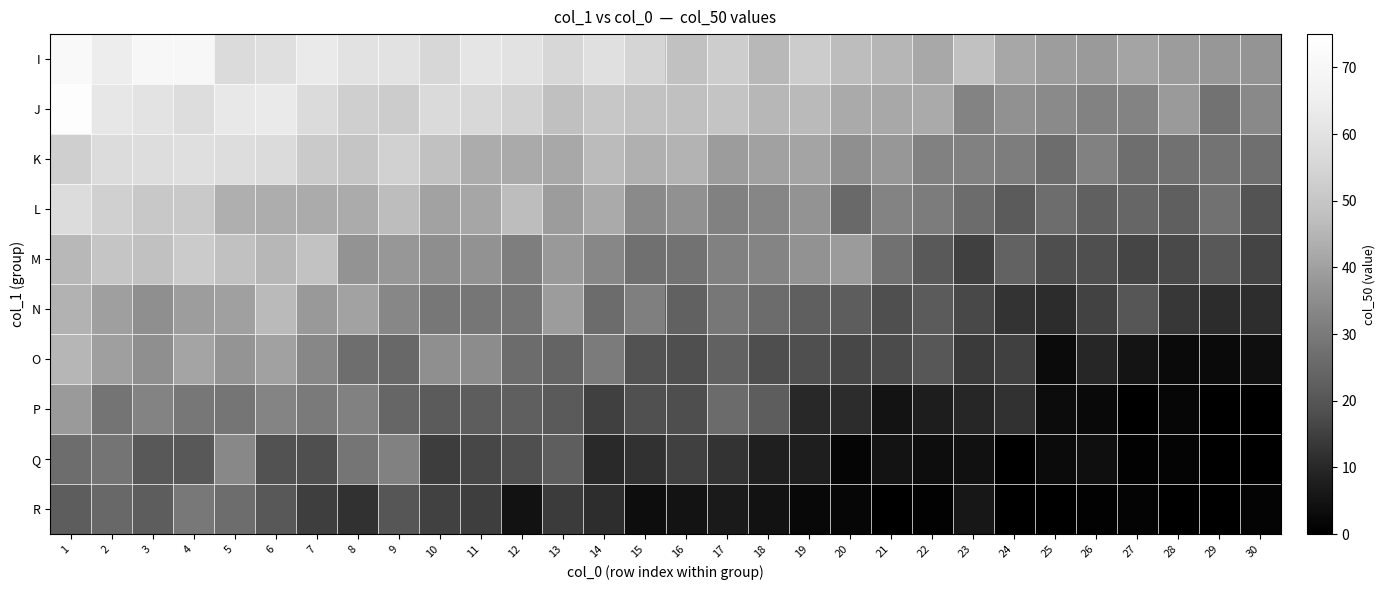

What is the difference between the highest and lowest values at 19?

49.7